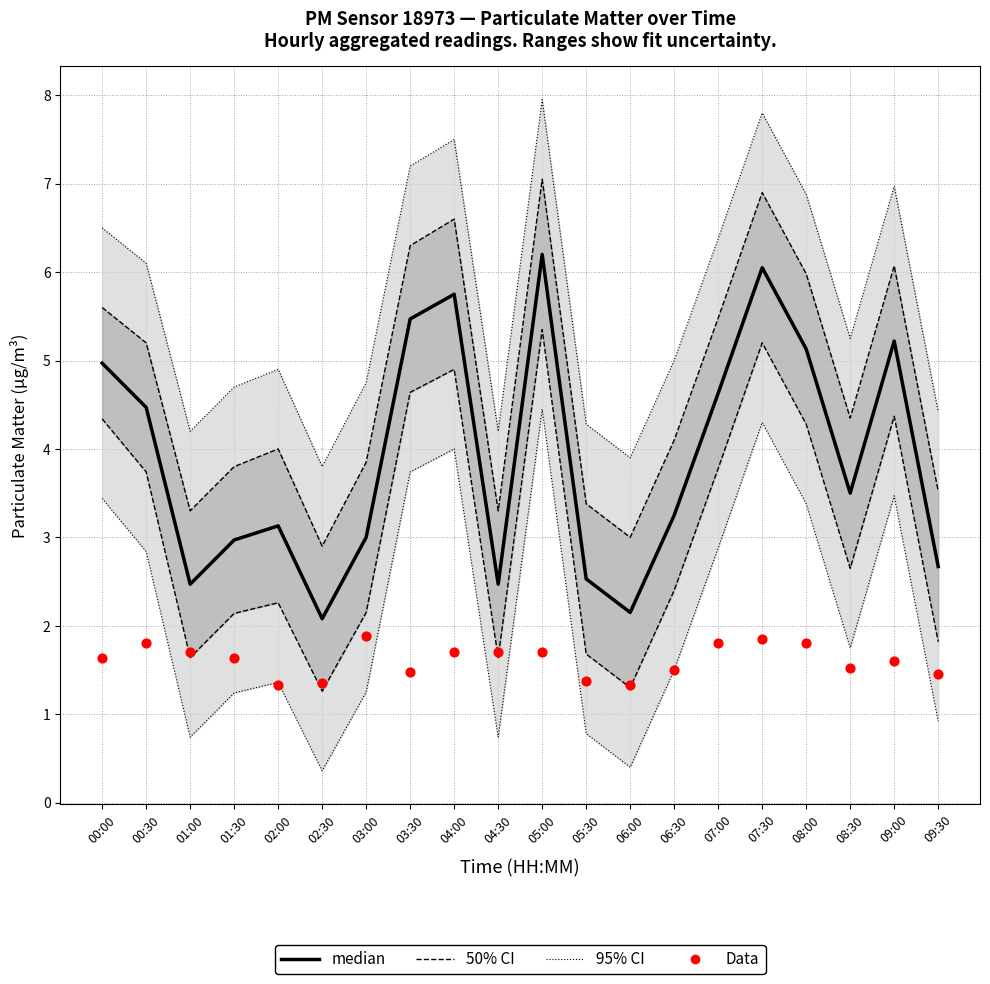

At which category is the sum across all series the highest?

05:00